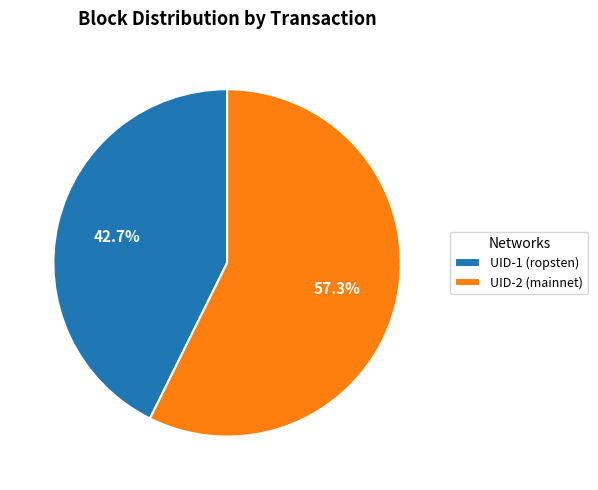

How many slices are in this pie chart?

2